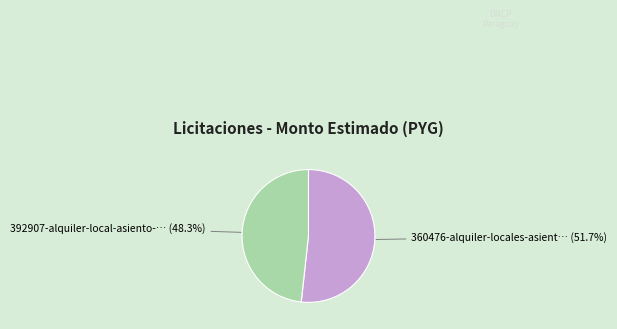

Does any single category account for the majority?

Yes